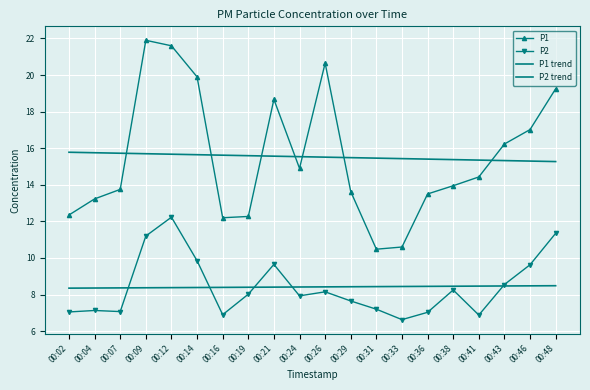

Count the P2 trend values in the range 8 to 9.

20